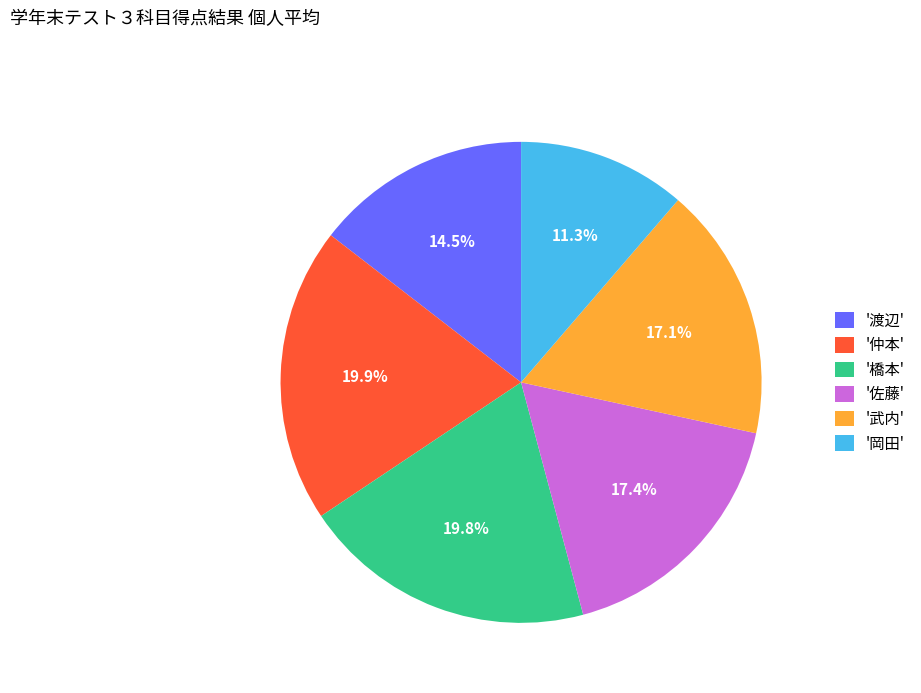

Is there any slice that represents more than half of the pie?

No